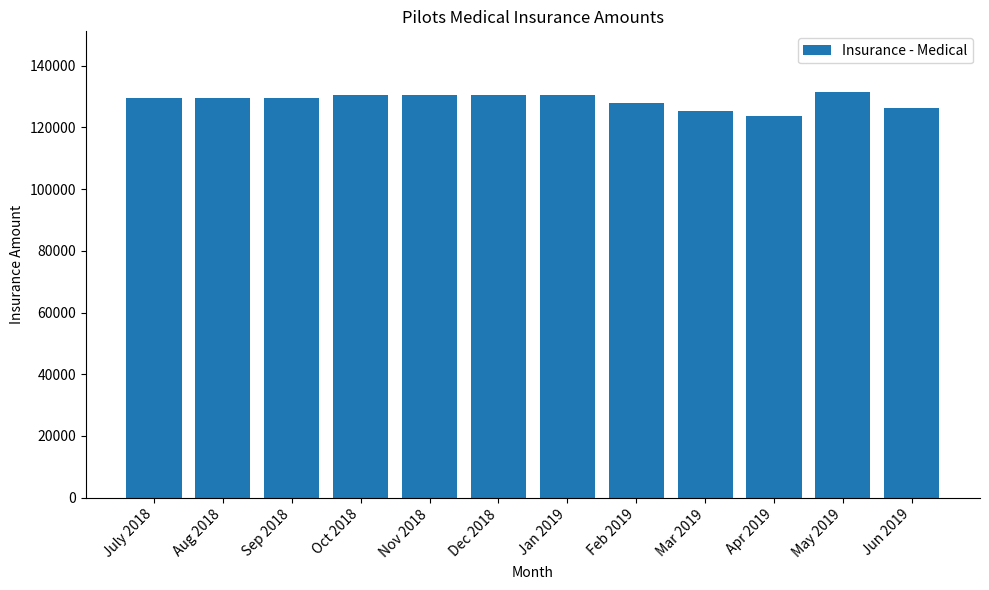

What is the label of the 9th bar from the right?

Oct 2018